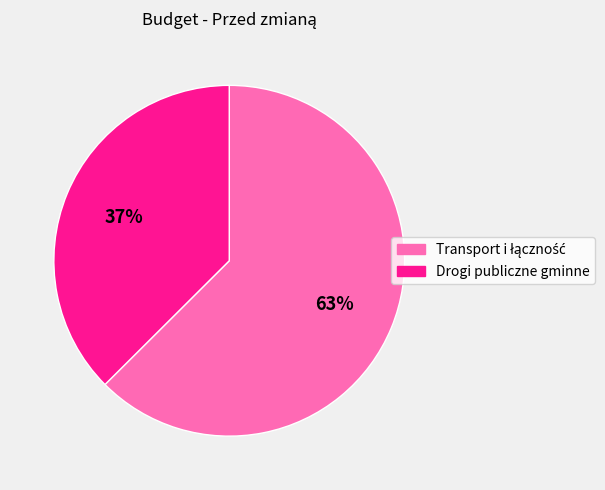

Which category has the smallest portion of the pie?

Drogi publiczne gminne